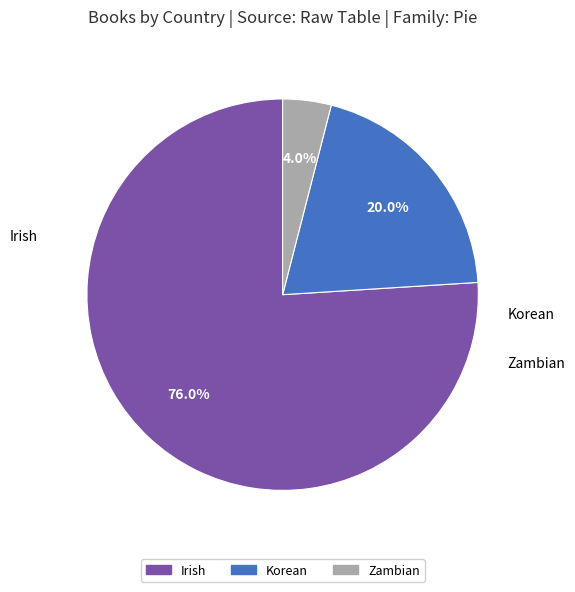

To the nearest percent, what is the difference between the largest and smallest slice percentages?

72%